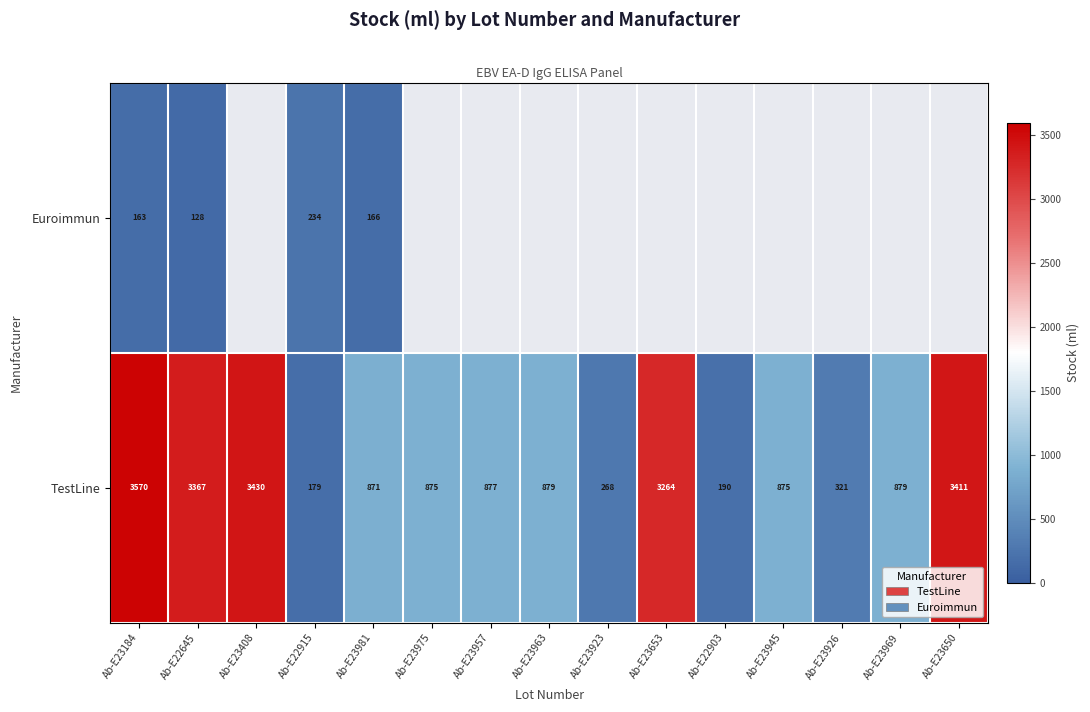

The value of TestLine at Ab-E23945 is 875. True or false?

True